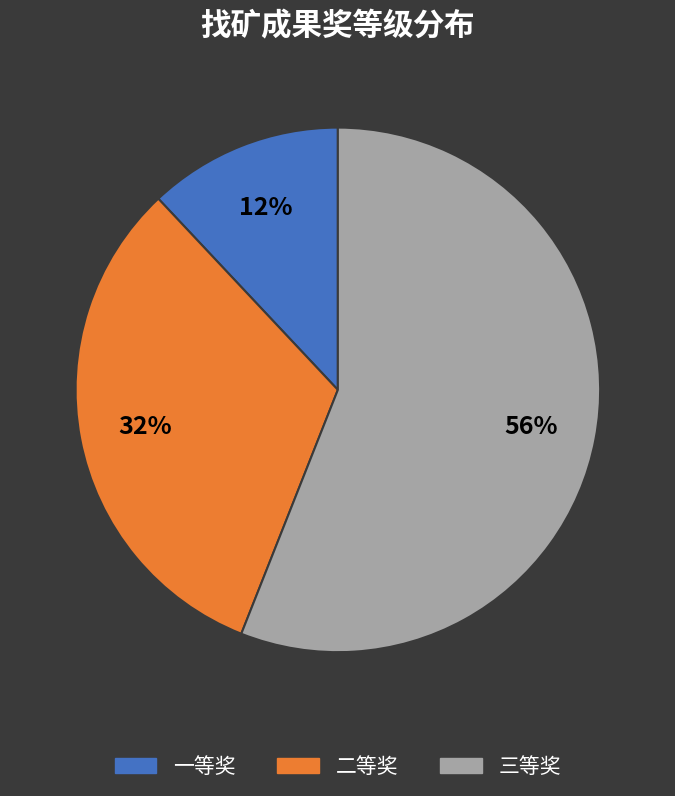

Which category accounts for the majority?

三等奖